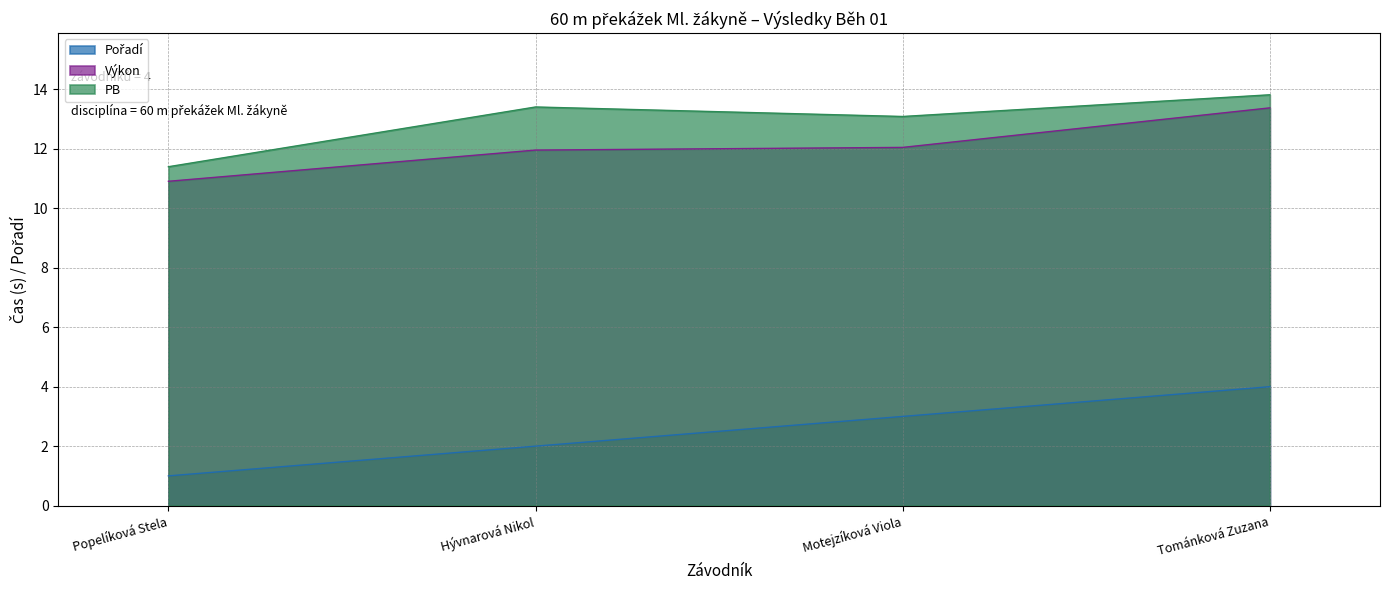

True or false: Pořadí has a value of 3.3 at Hývnarová Nikol.

False